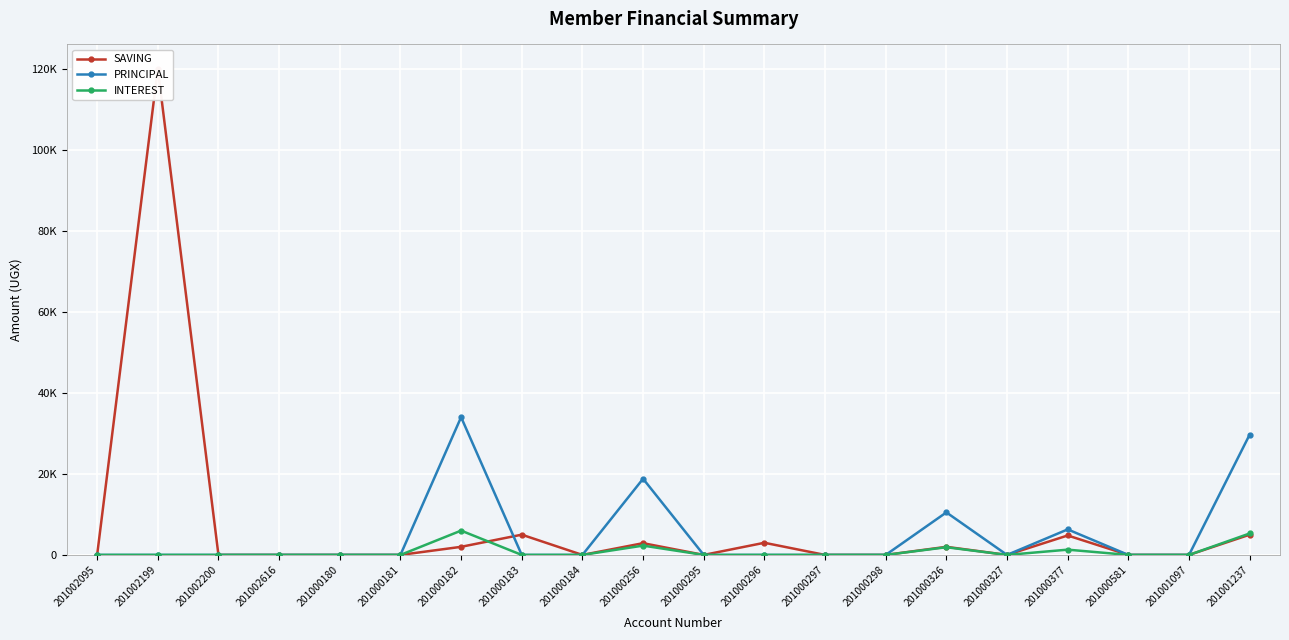

Rank the categories by INTEREST value from highest to lowest.

201000182, 201001237, 201000256, 201000326, 201000377, 201002095, 201002199, 201002200, 201002616, 201000180, 201000181, 201000183, 201000184, 201000295, 201000296, 201000297, 201000298, 201000327, 201000581, 201001097